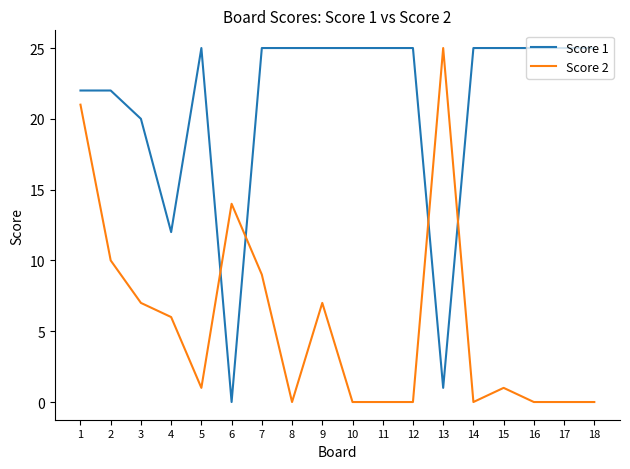

At which category is the sum across all series the highest?

1